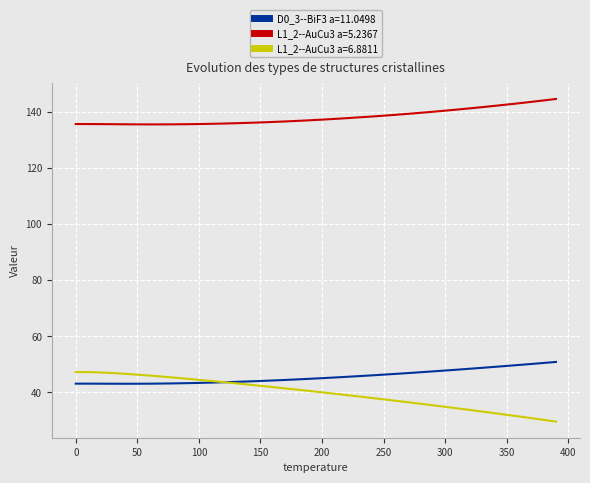

Which series has the largest total across all categories?

L1_2--AuCu3 a=5.2367